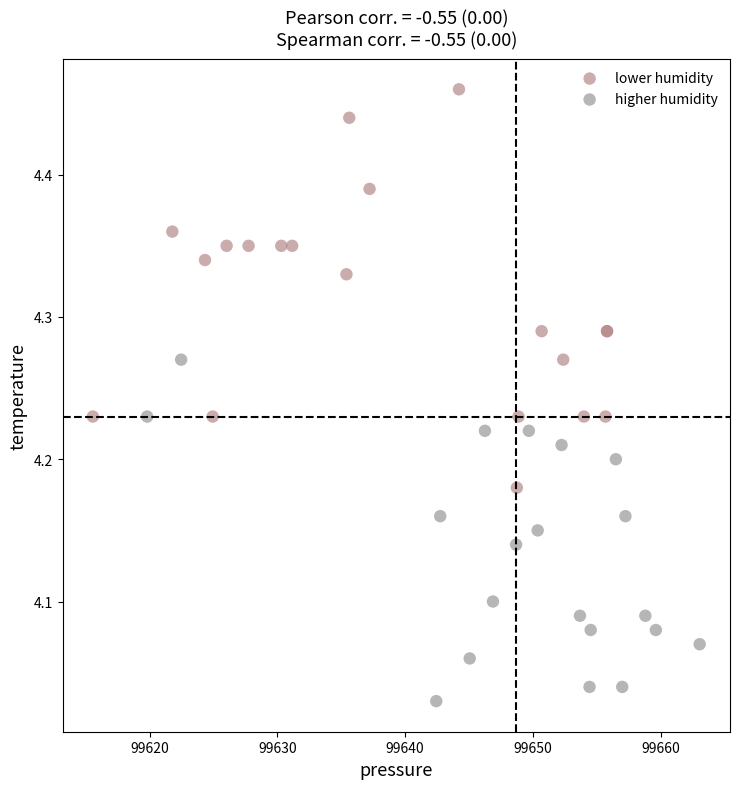

Which series reaches the minimum Y coordinate?

higher humidity